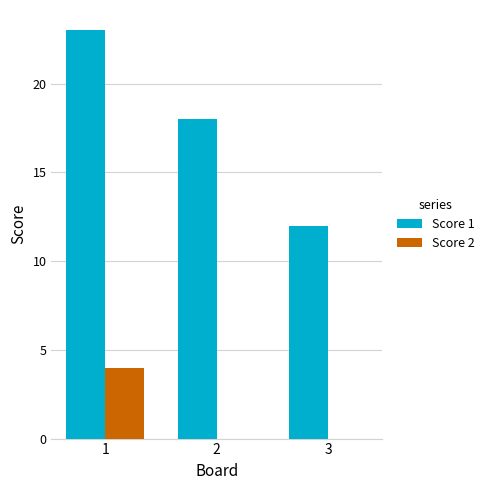

What are all the series names shown in the legend?

Score 1, Score 2